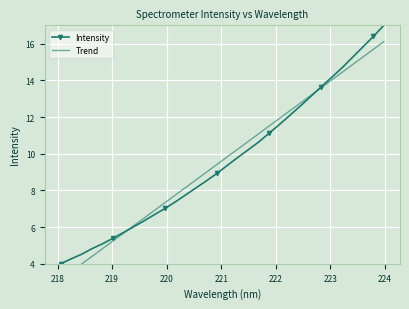

True or false: Intensity has more than 2 points higher than both neighbors.

False